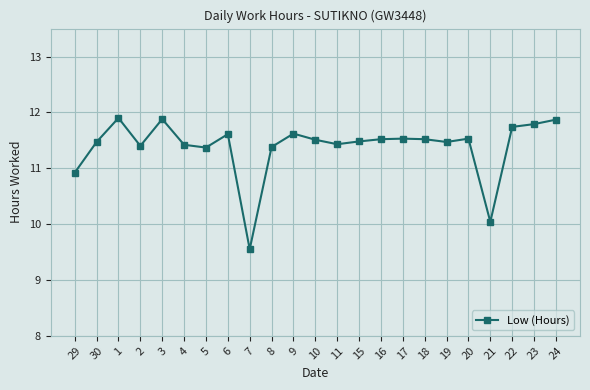

What is the average value?

11.4